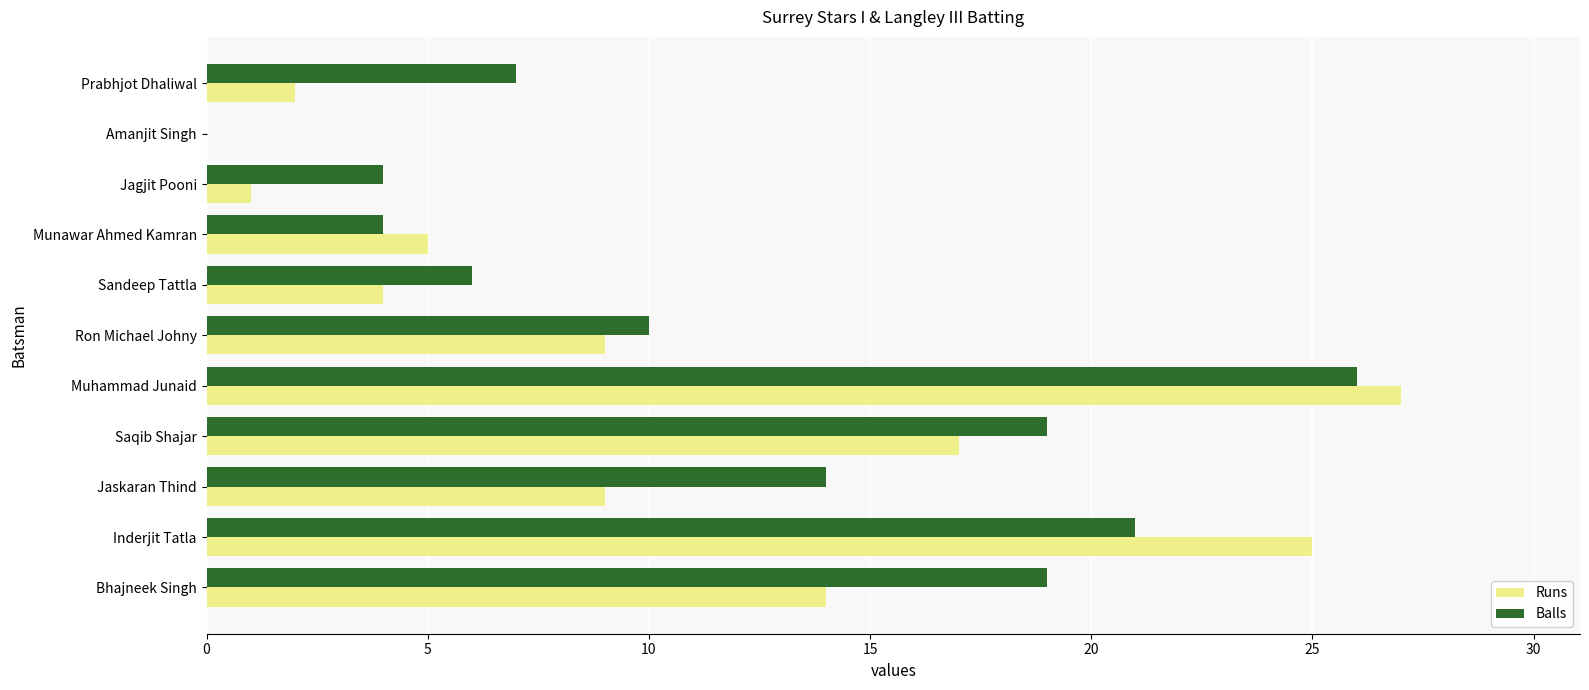

How many data points does each series have?

11